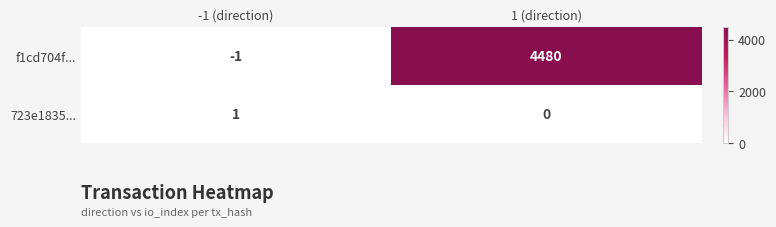

What is the maximum value shown in the chart?

4480